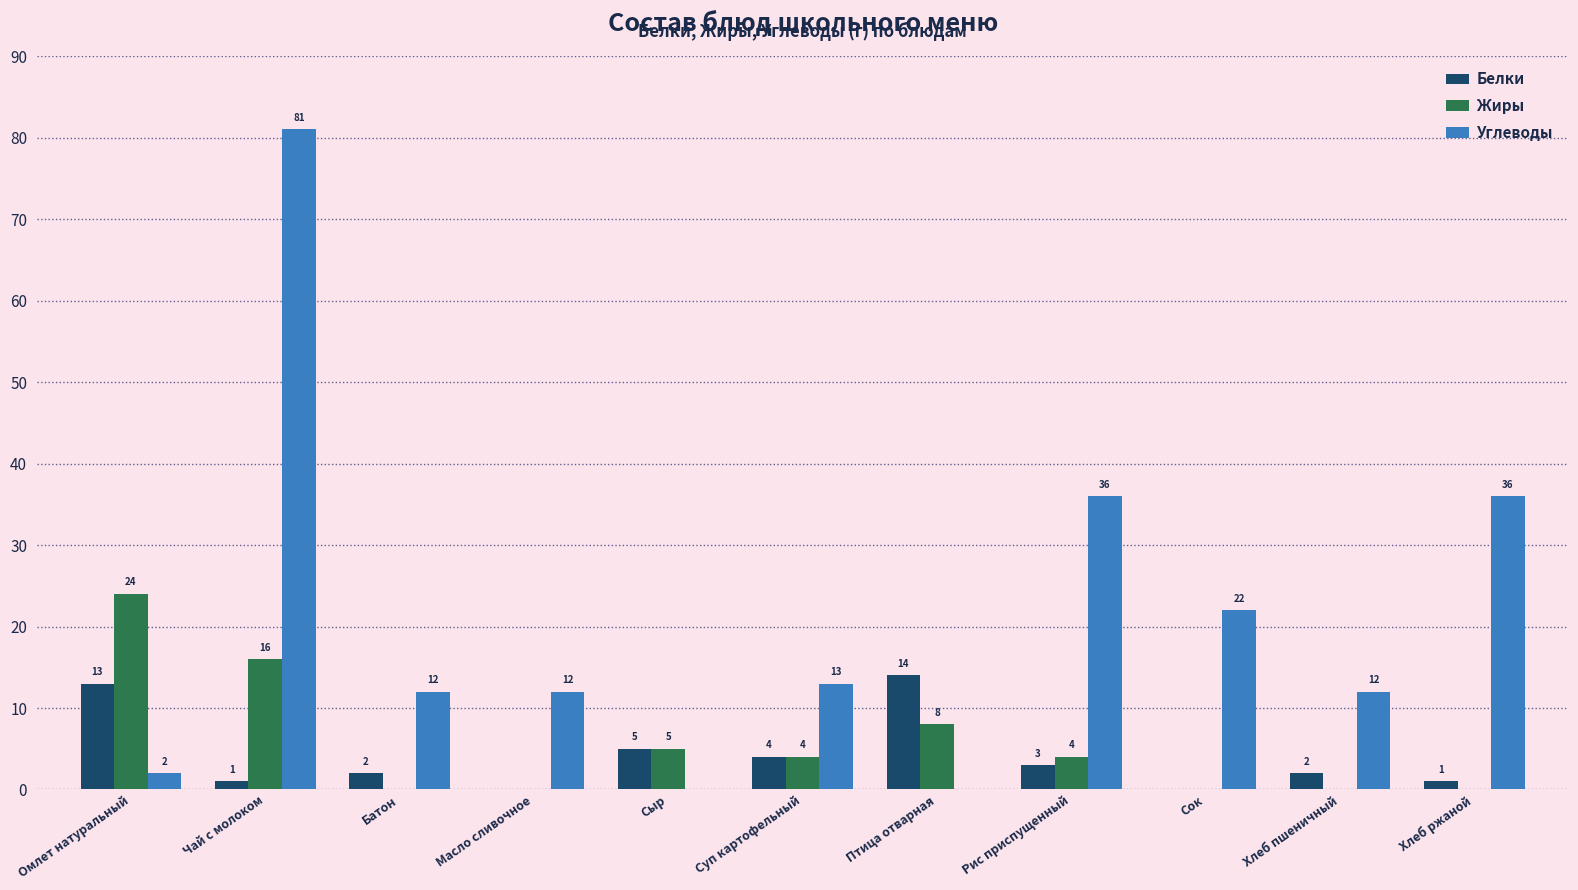

How many positive values does the Белки series have?

9